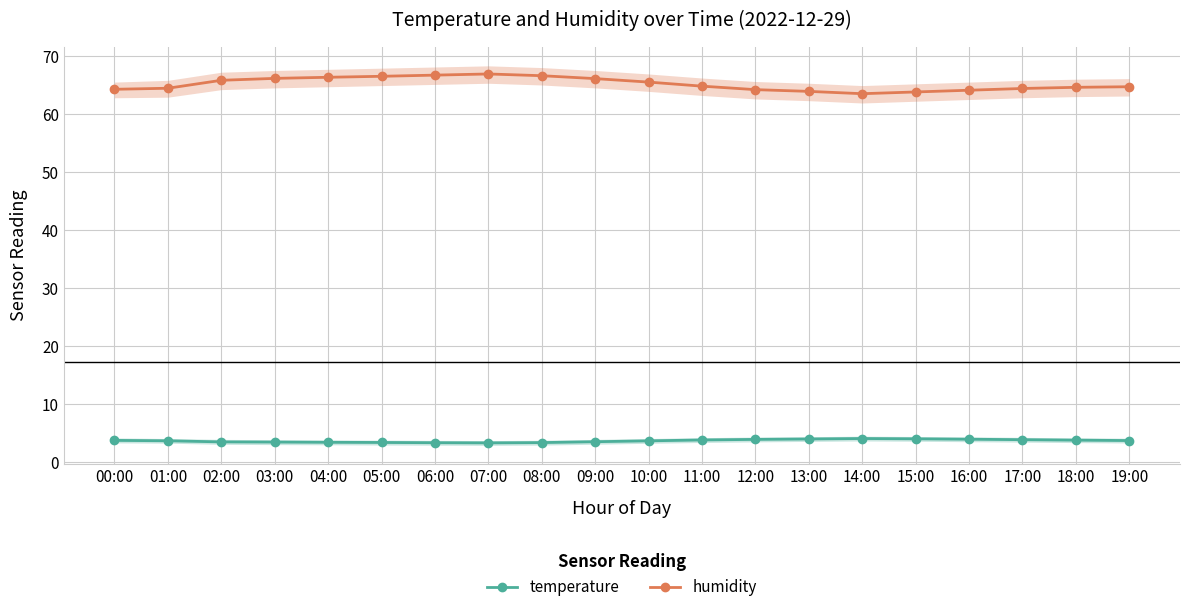

Is it true that humidity equals 66.5 at 05:00?

True